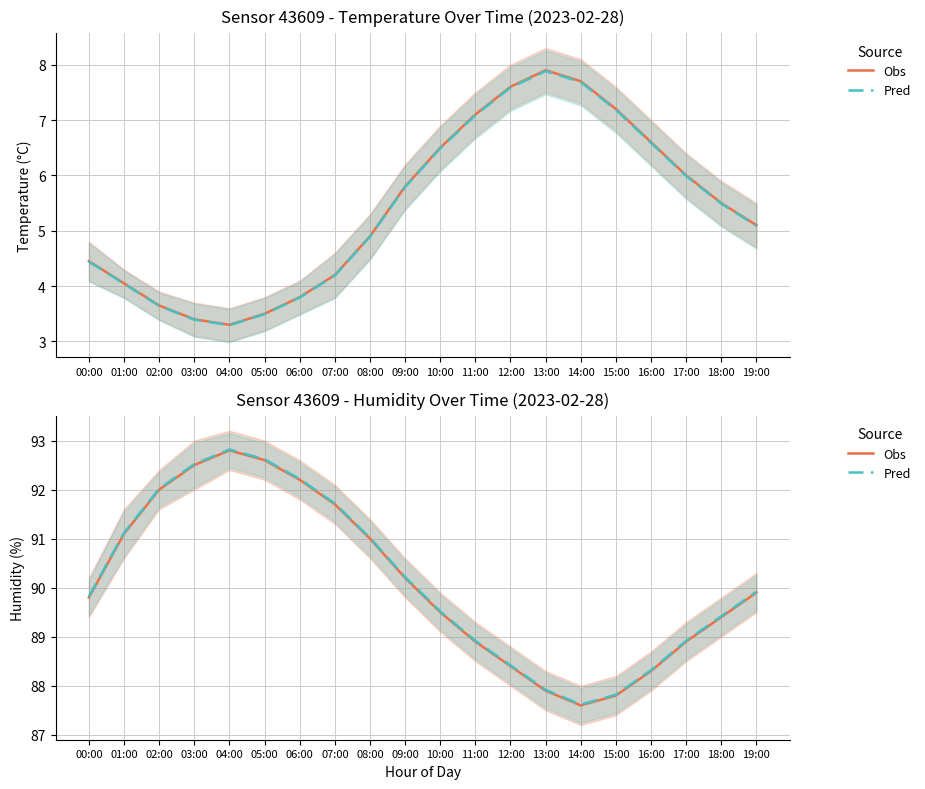

How many interior local peaks does the Obs series have?

1